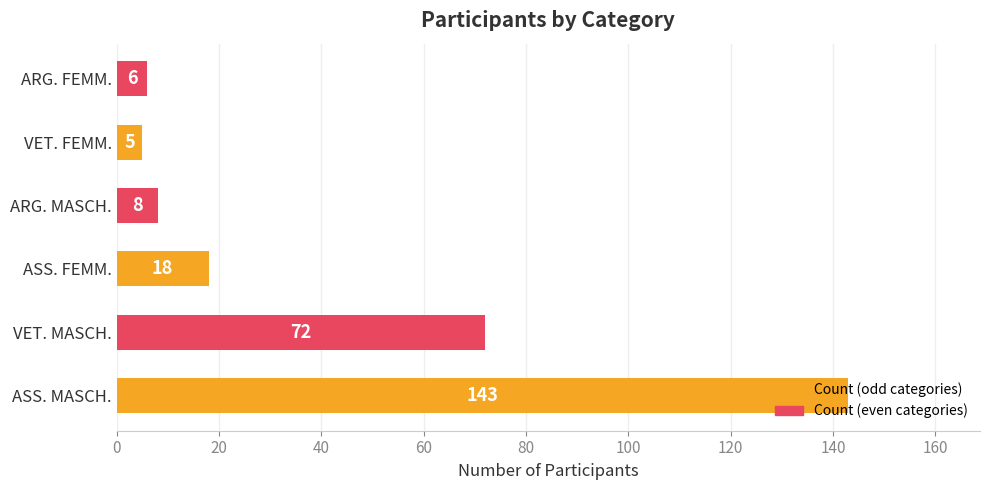

Between VET. FEMM. and VET. MASCH., which is larger?

VET. MASCH.